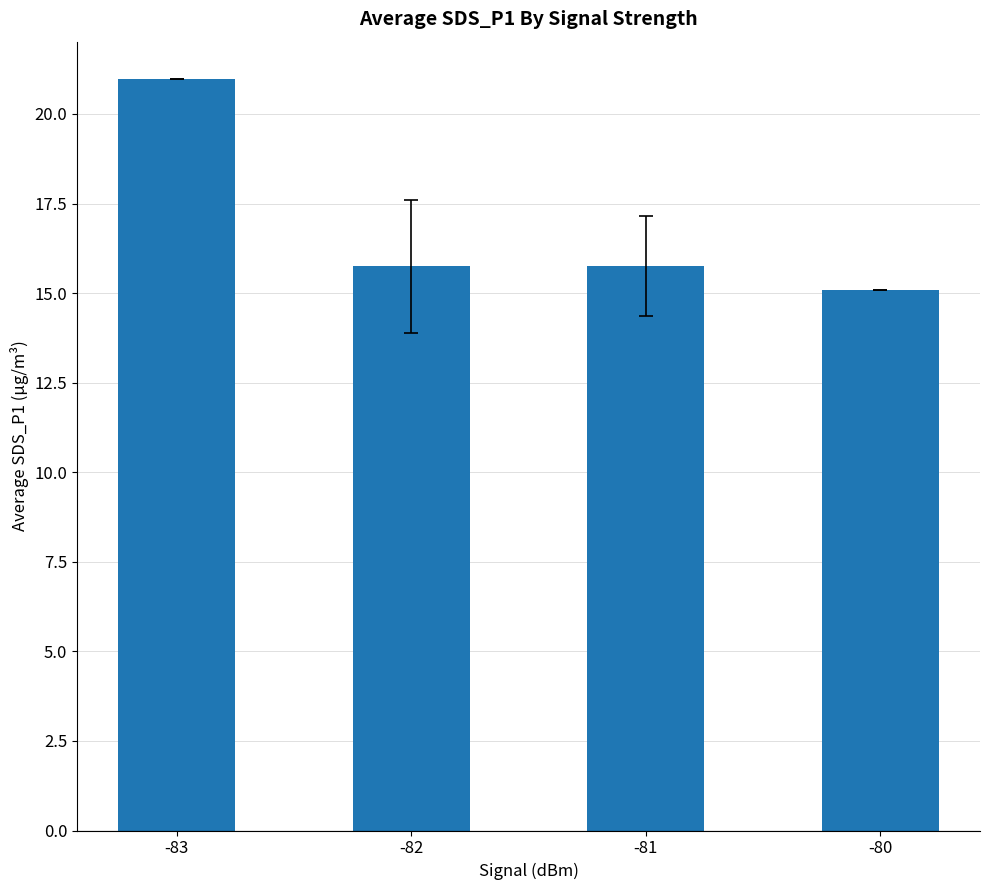

Does the chart contain stacked bars?

No